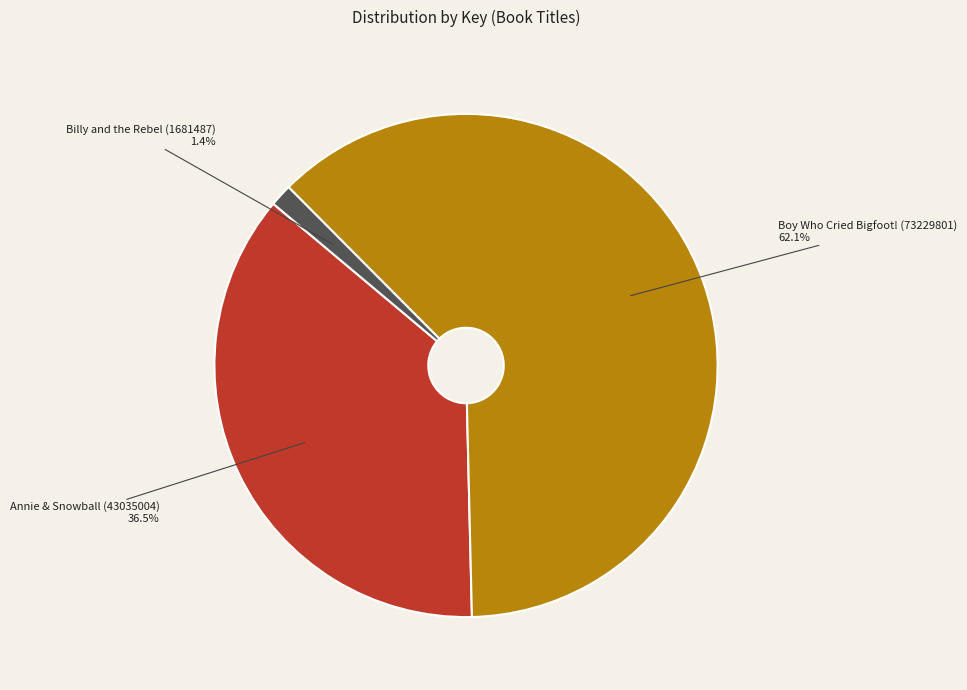

To the nearest percent, what is the difference between the Boy Who Cried Bigfoot! (73229801) and Annie & Snowball (43035004) slice percentages?

26%